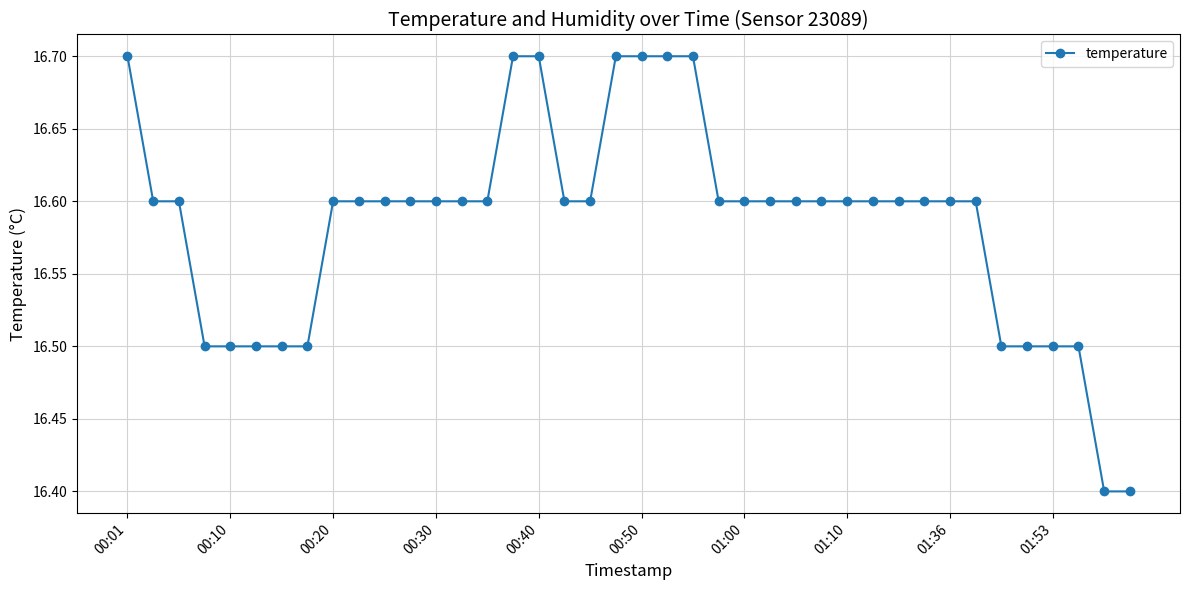

What is the value of the 11th point from the left?

16.6